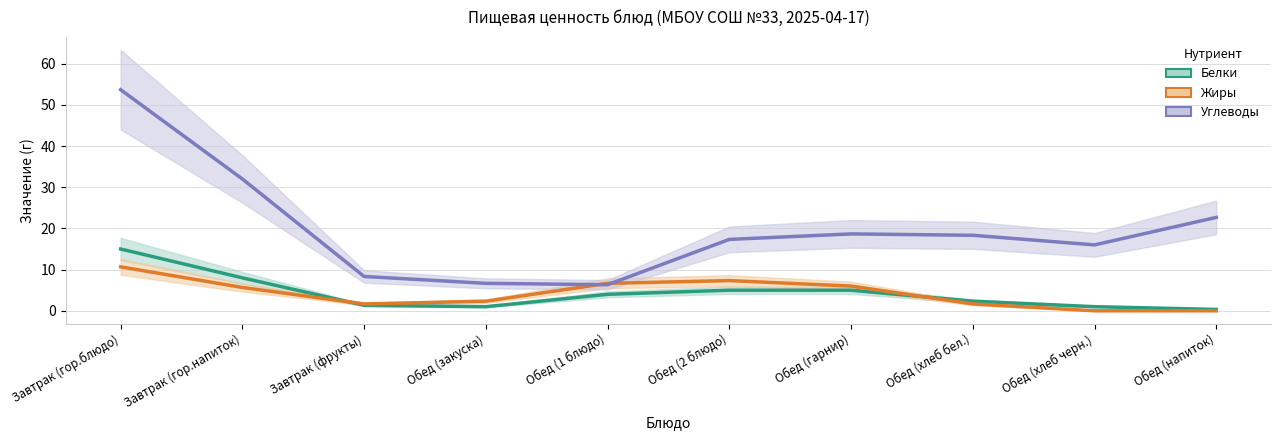

Reading right to left, what are all the values shown in this chart?

Белки: Обед (напиток)=0.3	Обед (хлеб черн.)=1.0	Обед (хлеб бел.)=2.3	Обед (гарнир)=5.0	Обед (2 блюдо)=5.0	Обед (1 блюдо)=4.0	Обед (закуска)=1.0	Завтрак (фрукты)=1.3	Завтрак (гор.напиток)=8.0	Завтрак (гор.блюдо)=15.0
Жиры: Обед (напиток)=0.0	Обед (хлеб черн.)=0.0	Обед (хлеб бел.)=1.7	Обед (гарнир)=6.0	Обед (2 блюдо)=7.3	Обед (1 блюдо)=6.7	Обед (закуска)=2.3	Завтрак (фрукты)=1.7	Завтрак (гор.напиток)=5.7	Завтрак (гор.блюдо)=10.7
Углеводы: Обед (напиток)=22.7	Обед (хлеб черн.)=16.0	Обед (хлеб бел.)=18.3	Обед (гарнир)=18.7	Обед (2 блюдо)=17.3	Обед (1 блюдо)=6.3	Обед (закуска)=6.7	Завтрак (фрукты)=8.3	Завтрак (гор.напиток)=32.0	Завтрак (гор.блюдо)=53.7